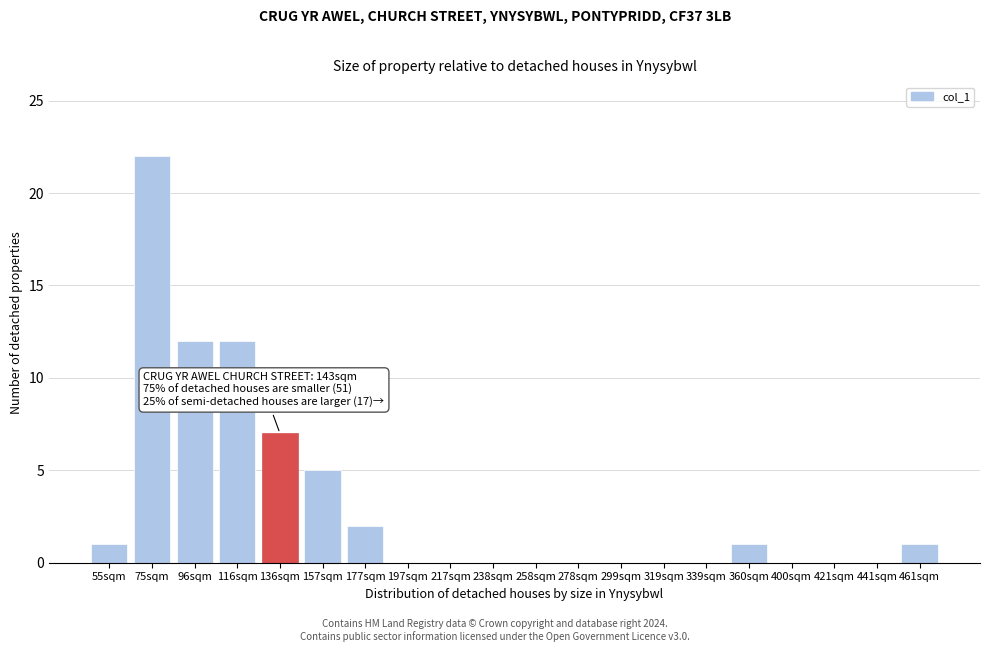

Reading left to right, transcribe all the data shown in this chart.

55sqm=1	75sqm=22	96sqm=12	116sqm=12	136sqm=7	157sqm=5	177sqm=2	197sqm=0	217sqm=0	238sqm=0	258sqm=0	278sqm=0	299sqm=0	319sqm=0	339sqm=0	360sqm=1	400sqm=0	421sqm=0	441sqm=0	461sqm=1